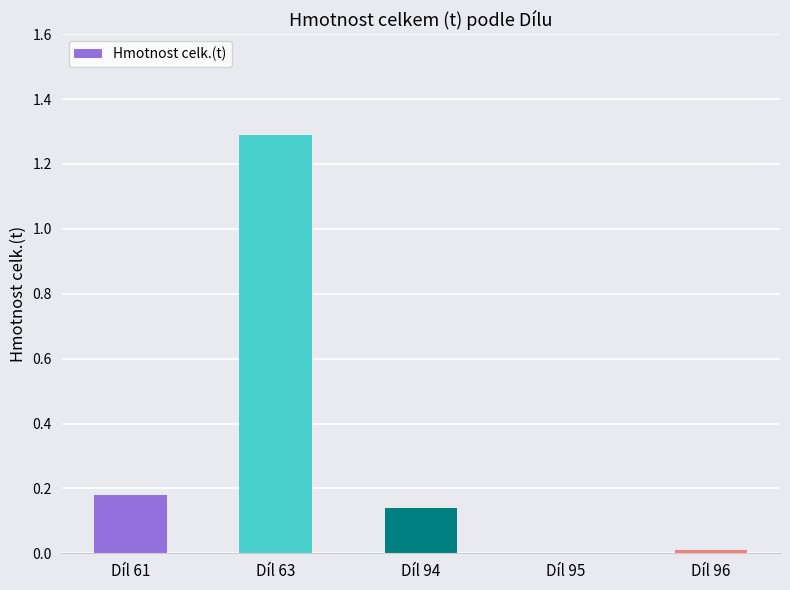

Between Díl 63 and Díl 61, which is larger?

Díl 63